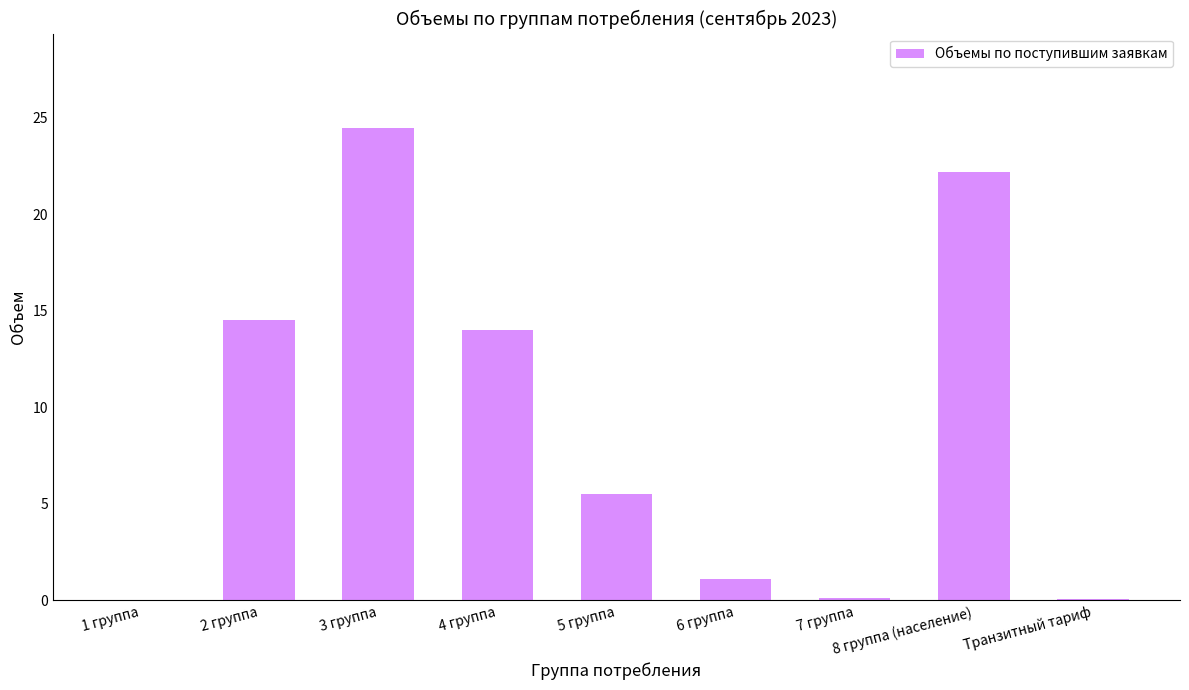

What is the sum of the values at 8 группа (население) and 5 группа?

27.7